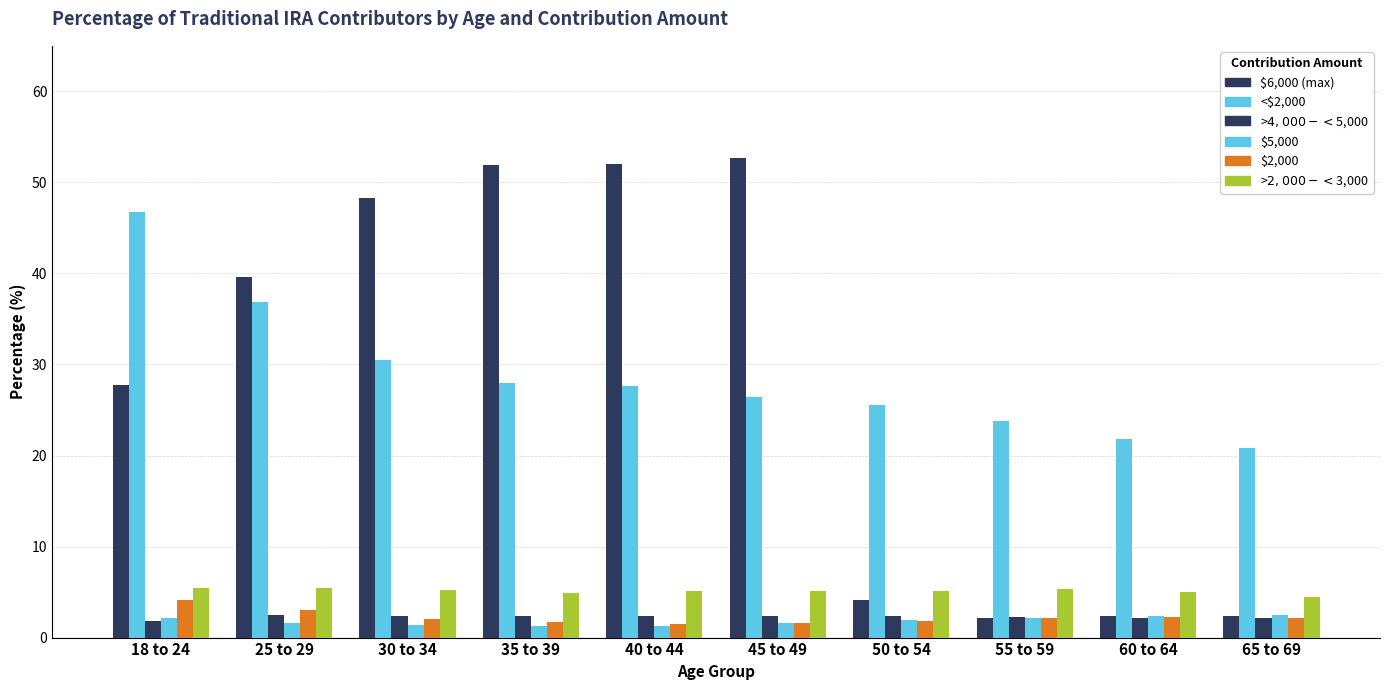

Are the bars grouped side by side (vs. stacked)?

Yes